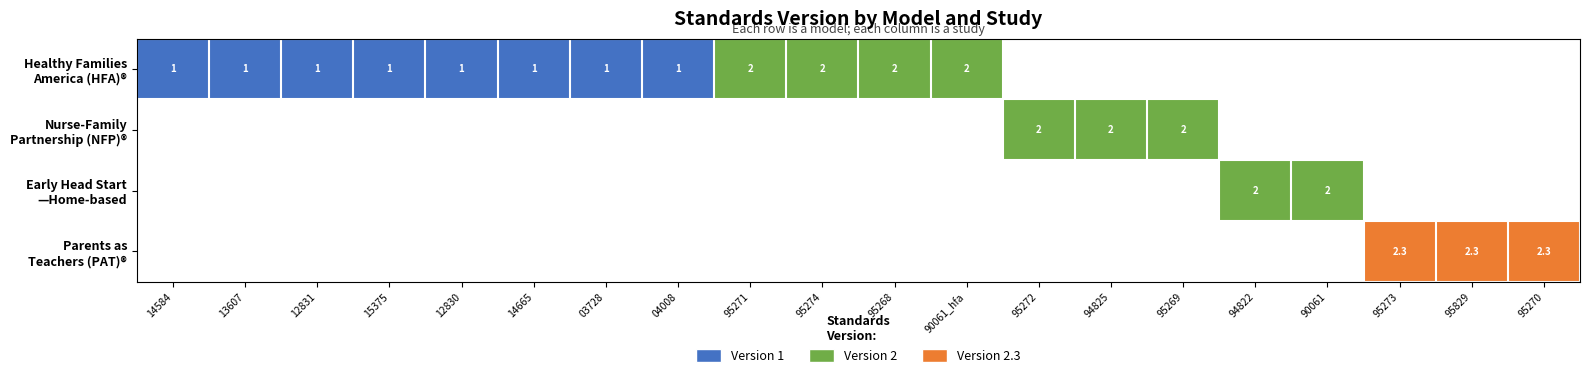

How many data points does each series have?

20